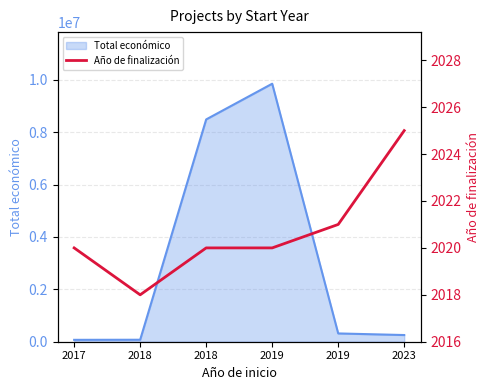

At which category does the chart reach its peak across all series?

2023